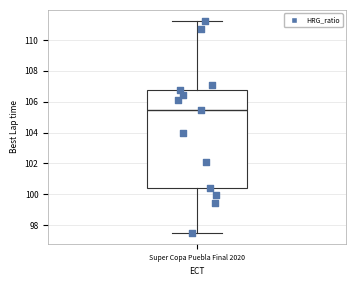

Transcribe this box plot: give where the median line is, the range the box spans, and where the two whiskers end, as read against the y-axis. The values are not printed on the chart, so give them approximately, as read against the axis.

median 105.4, box 100.4 to 106.8, whiskers 97.4 to 111.2